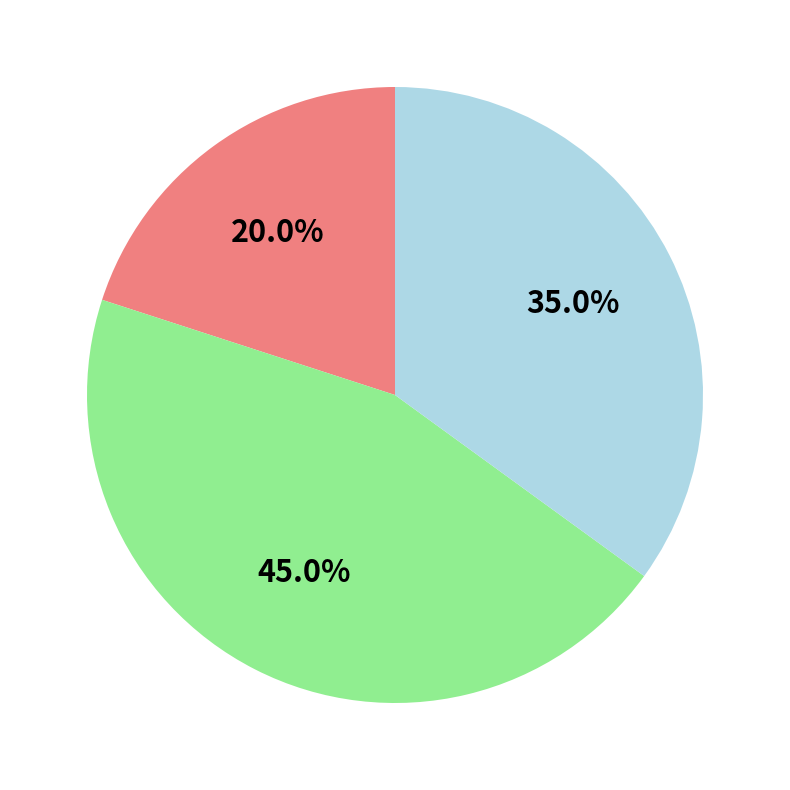

To the nearest percent, what is the average slice percentage?

33%